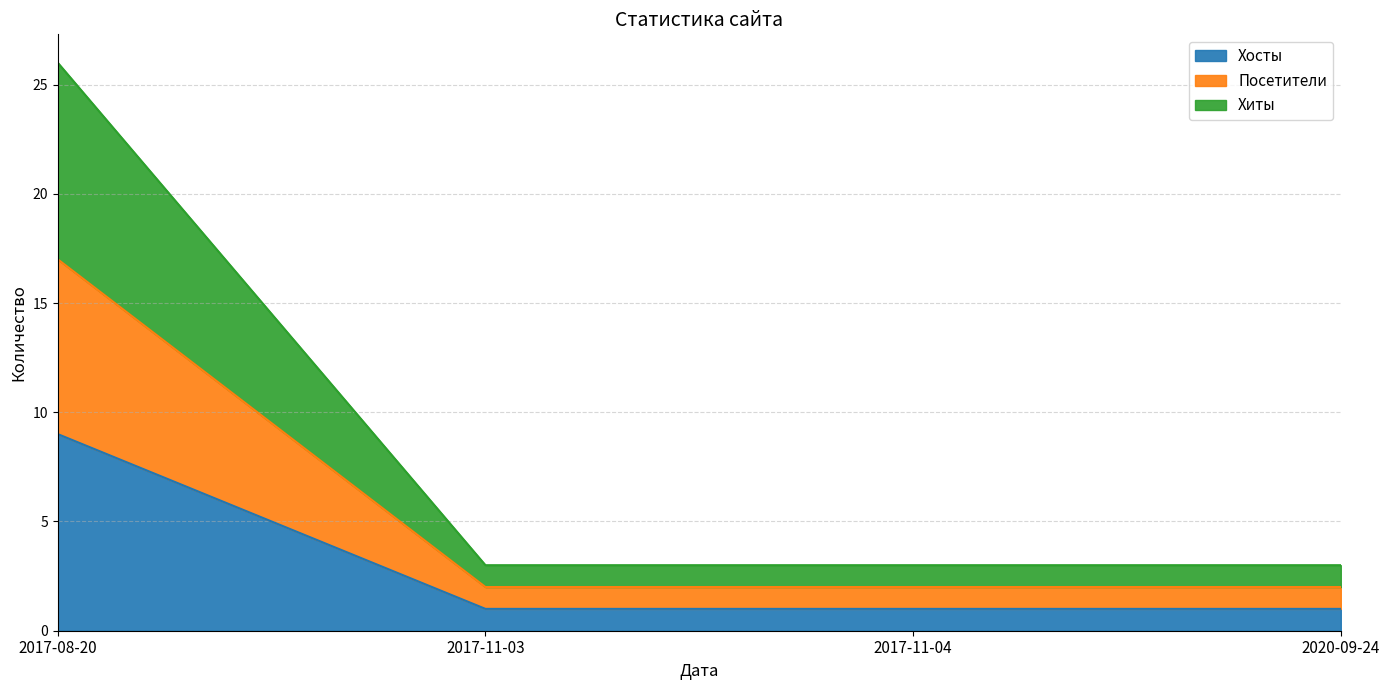

How many series are shown in this chart?

3